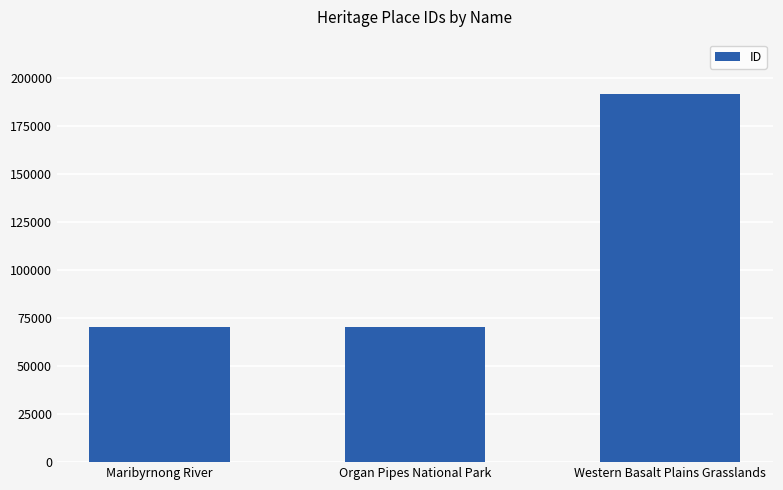

How many values are below 70287?

1